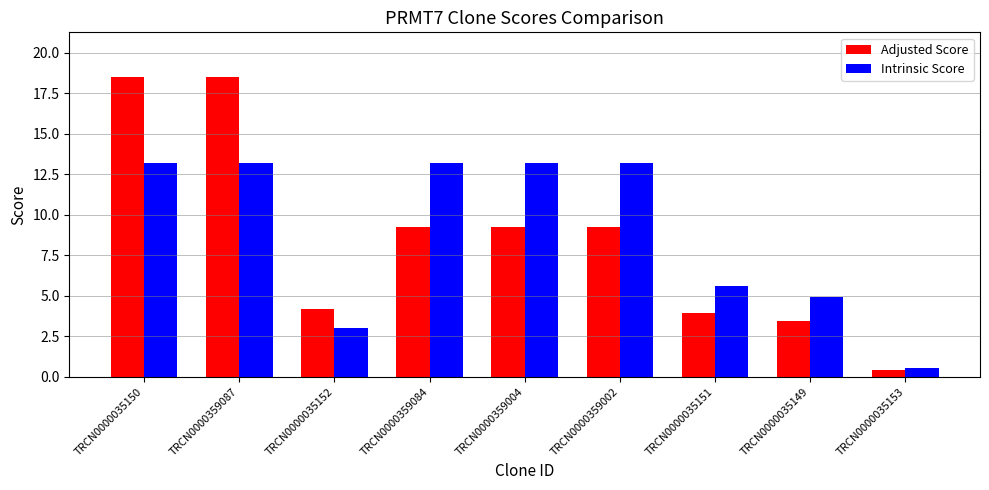

Which series has the largest range (max minus min)?

Adjusted Score